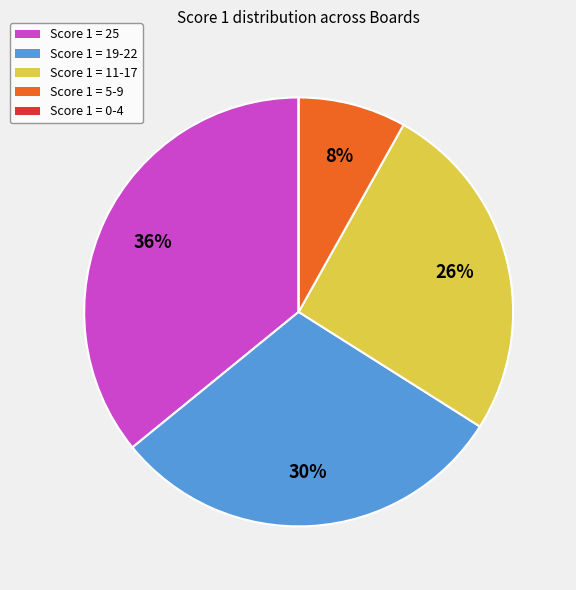

Does any single category account for the majority?

No